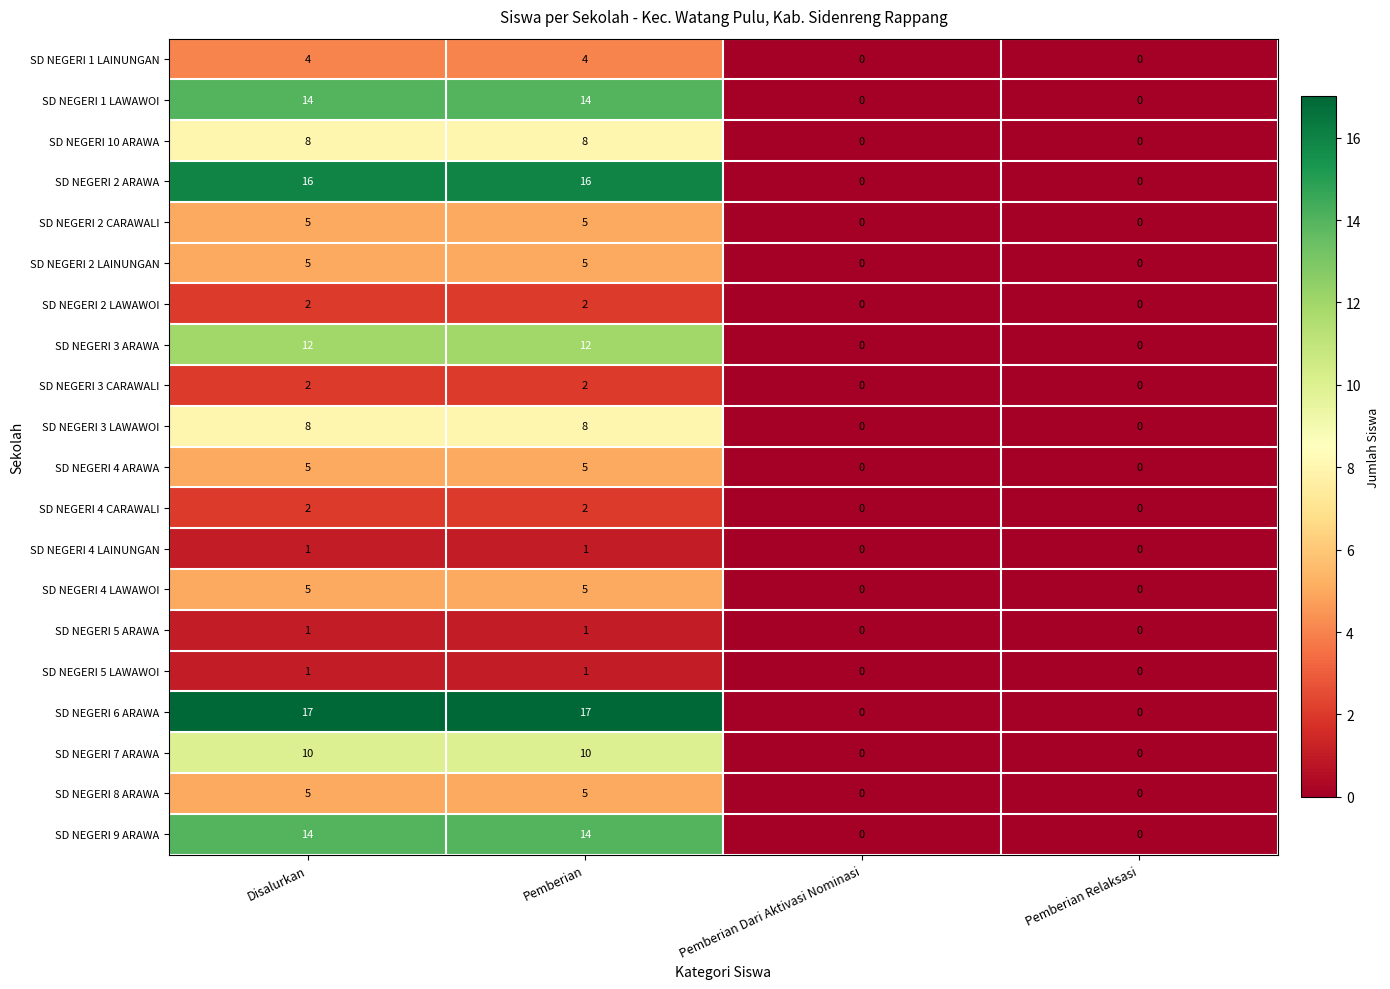

The SD NEGERI 7 ARAWA series shows 13 at Pemberian. True or false?

False